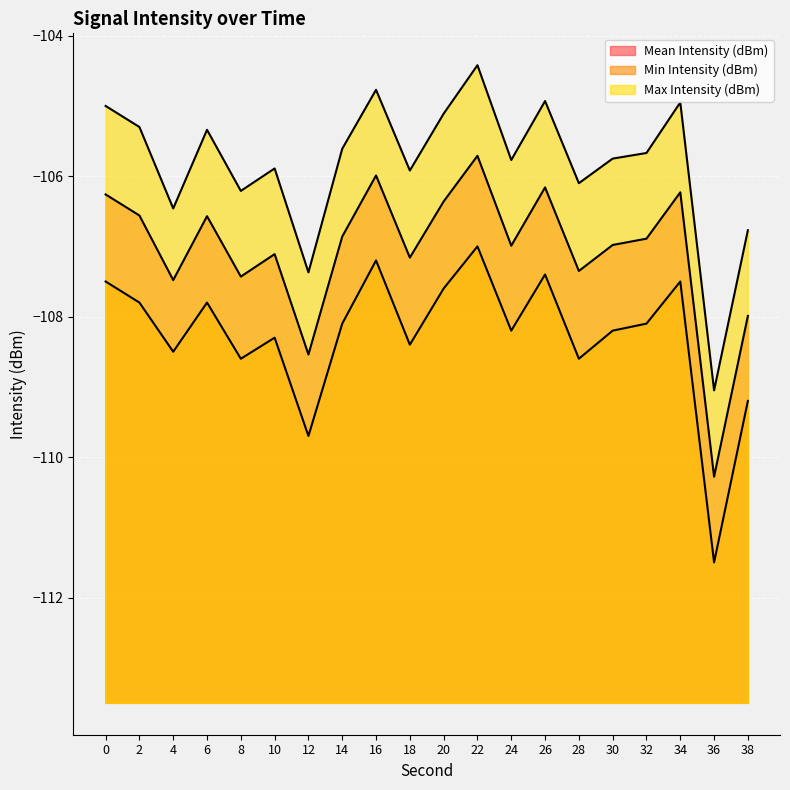

What is the sum of all Mean Intensity (dBm) values?

-2140.9